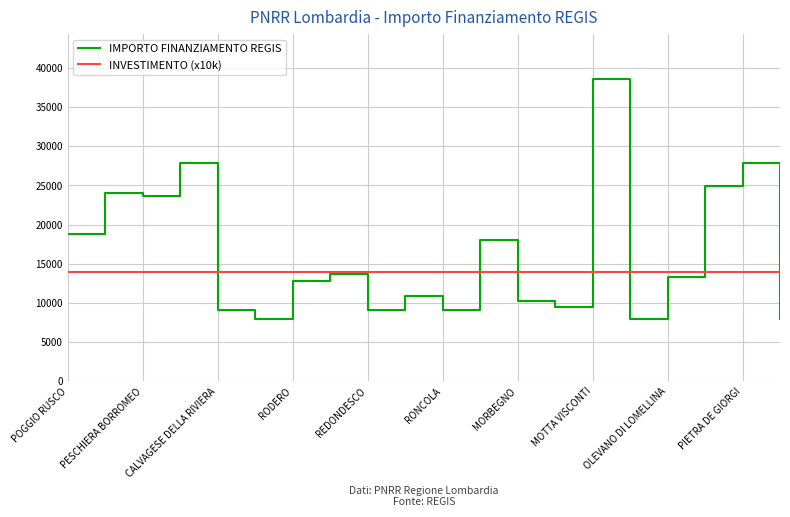

What is the minimum value shown in the chart?

7891